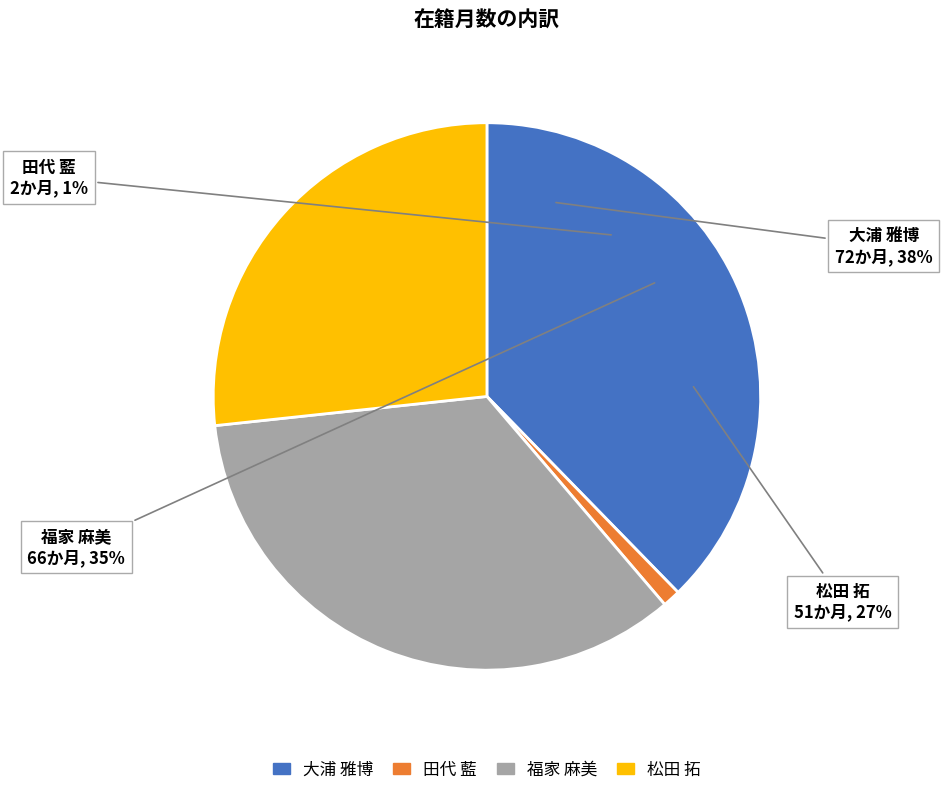

Which slice is the smallest?

田代 藍